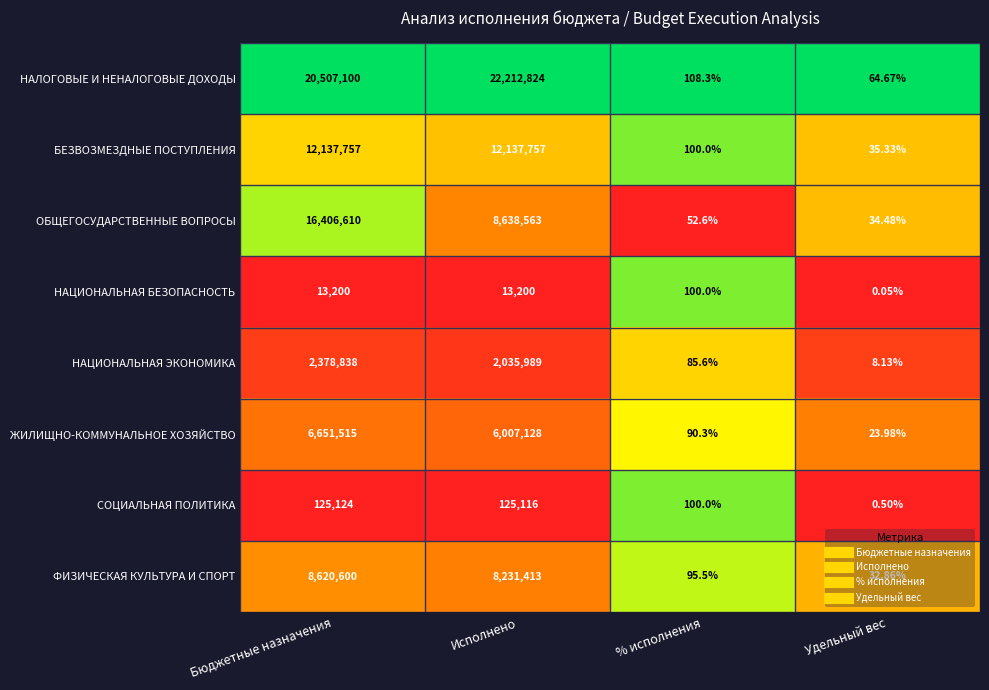

Which series has the largest total across all categories?

НАЛОГОВЫЕ И НЕНАЛОГОВЫЕ ДОХОДЫ